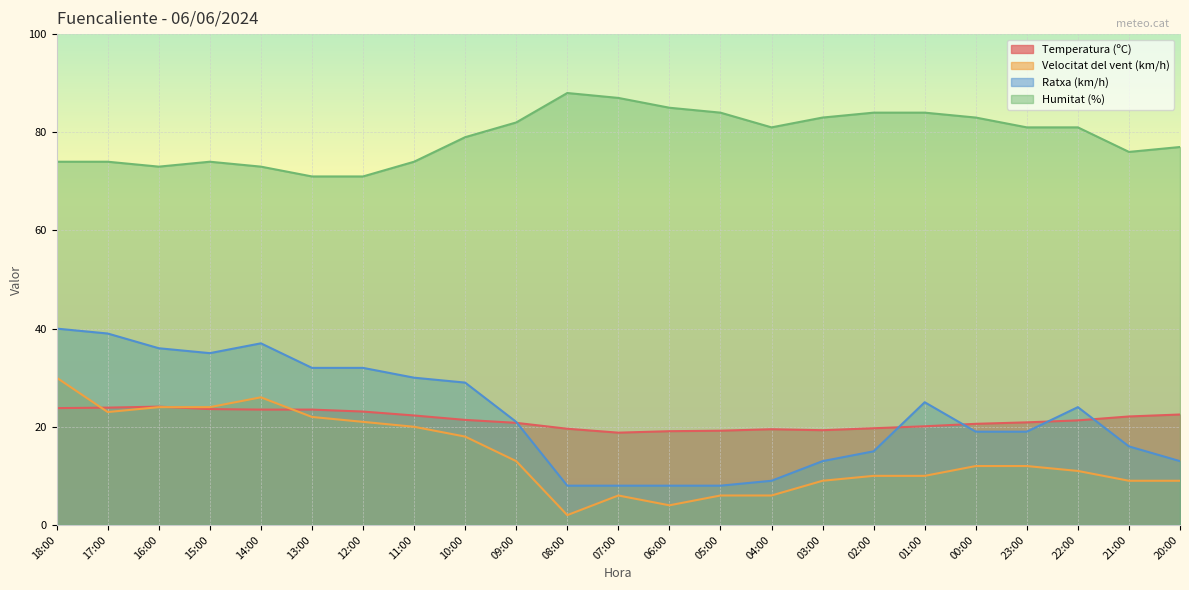

What is the value of the Humitat (%) point at the 19th from the left?

83.0